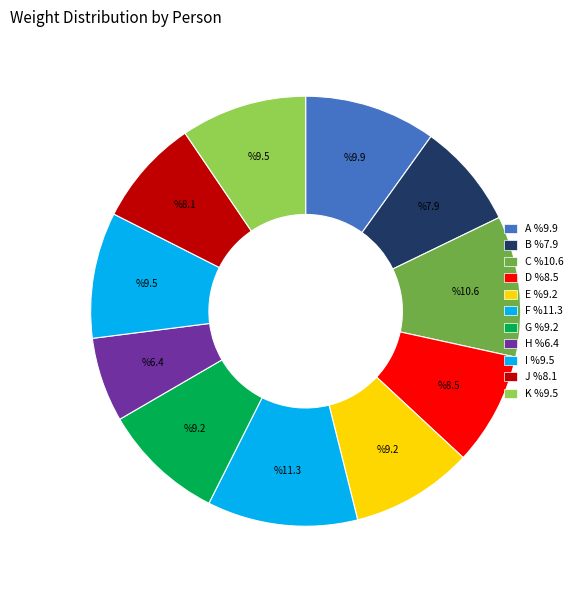

Does G account for over 50% of the chart?

No